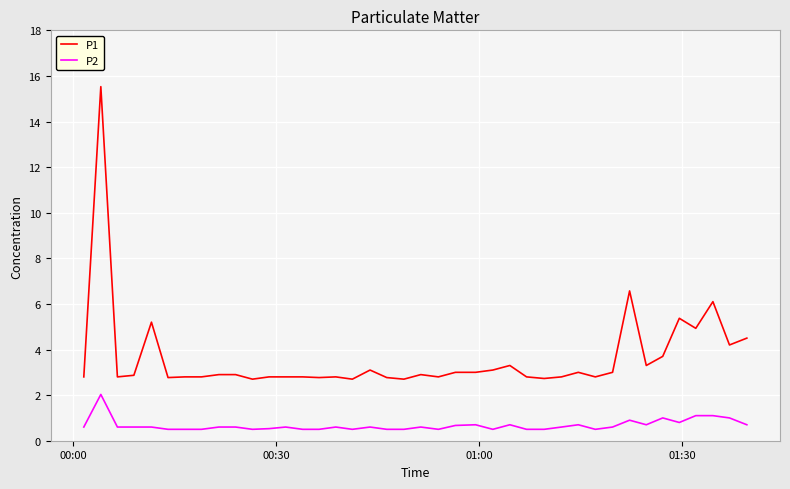

List the series in order of their peak value, lowest first.

P2, P1